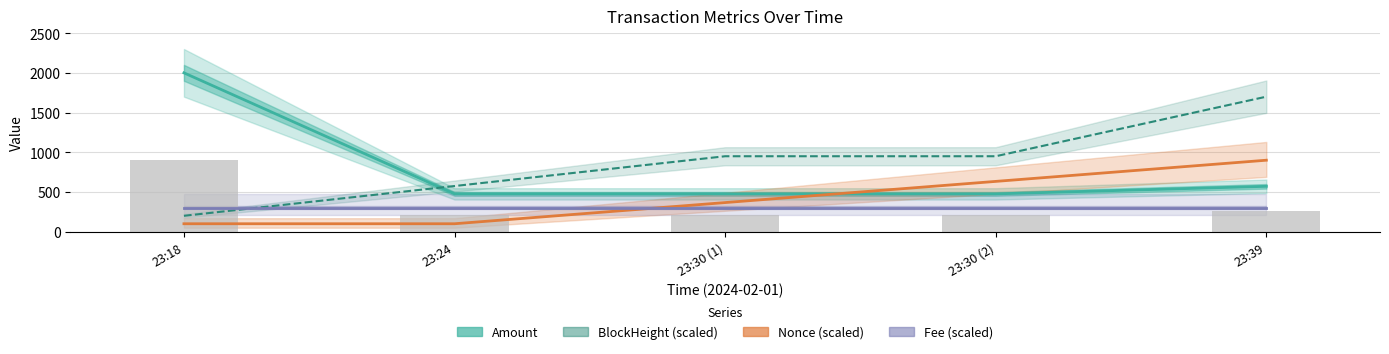

Reading left to right, list all the values displayed in this chart.

Amount: 23:18=2000.0	23:24=476.2	23:30 (1)=476.2	23:30 (2)=476.2	23:39=571.4
BlockHeight (scaled): 23:18=200.0	23:24=575.0	23:30 (1)=950.0	23:30 (2)=950.0	23:39=1700.0
Nonce (scaled): 23:18=100.0	23:24=100.0	23:30 (1)=366.7	23:30 (2)=633.3	23:39=900.0
Fee (scaled): 23:18=300.0	23:24=300.0	23:30 (1)=300.0	23:30 (2)=300.0	23:39=300.0
Raw Amount (bars): 23:18=900.0	23:24=214.3	23:30 (1)=214.3	23:30 (2)=214.3	23:39=257.1